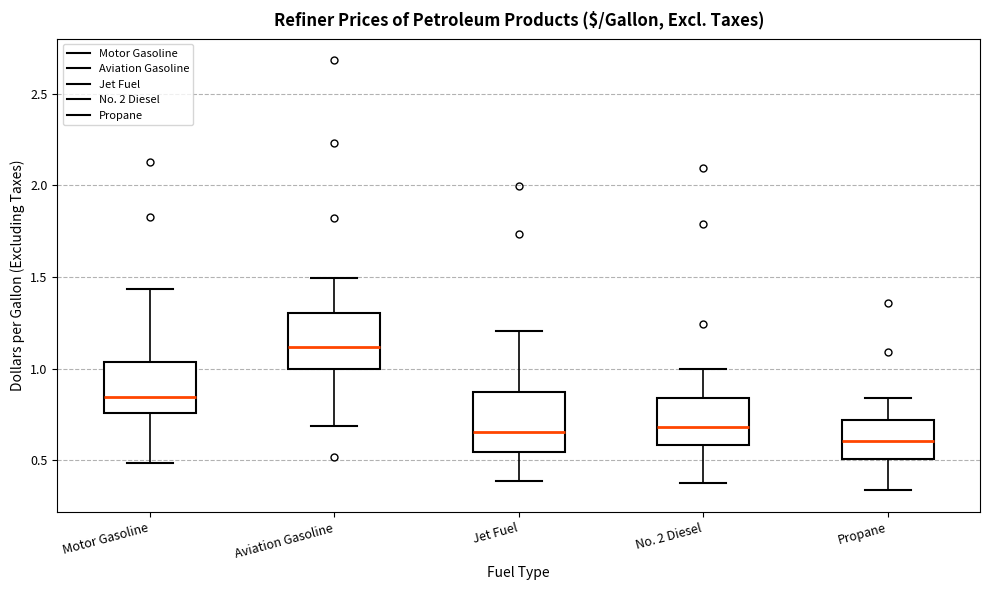

Reading left to right, read every box against the y-axis: the position of its median line, the range the box covers, and the ends of its whiskers. The values are not printed on the chart, so give them approximately, as read against the axis.

Motor Gasoline: median 0.85, box 0.75 to 1.05, whiskers 0.50 to 1.45
Aviation Gasoline: median 1.10, box 1.00 to 1.30, whiskers 0.70 to 1.50
Jet Fuel: median 0.65, box 0.55 to 0.85, whiskers 0.40 to 1.20
No. 2 Diesel: median 0.70, box 0.60 to 0.85, whiskers 0.40 to 1.00
Propane: median 0.60, box 0.50 to 0.70, whiskers 0.35 to 0.85